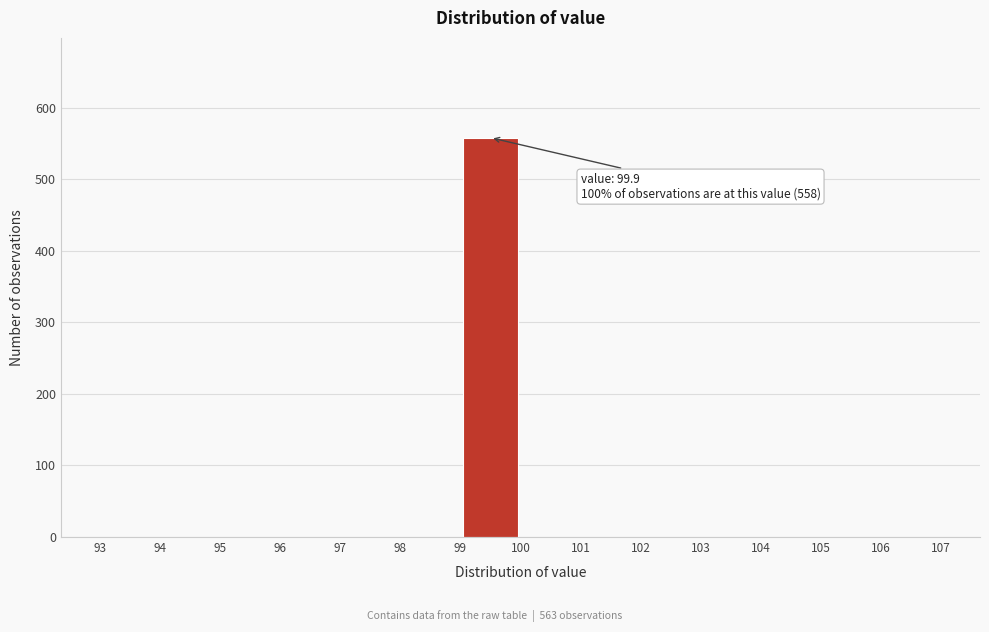

Which range on the x-axis has the tallest bar?

99 to 100